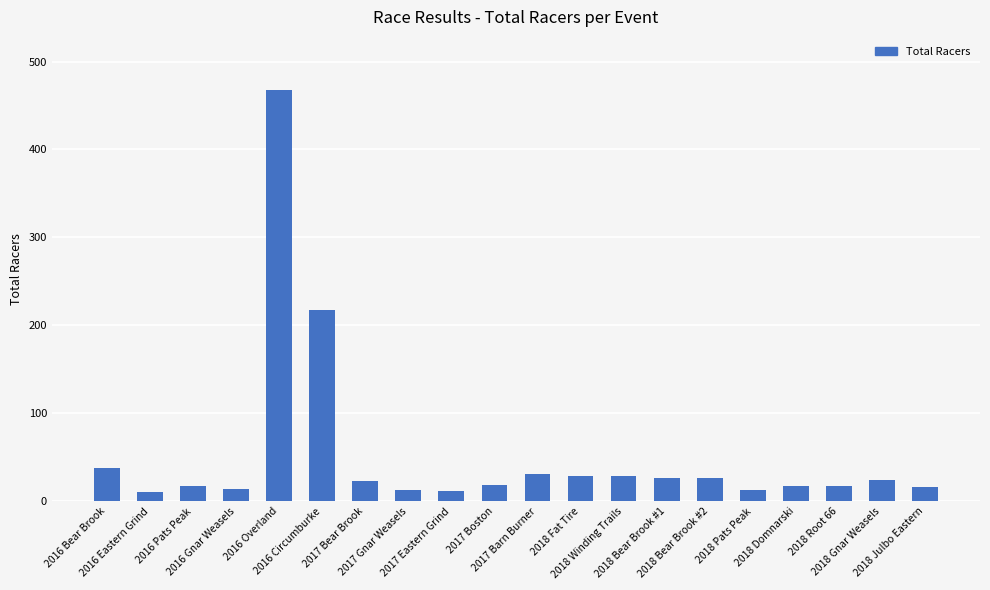

What is the greatest value displayed?

468